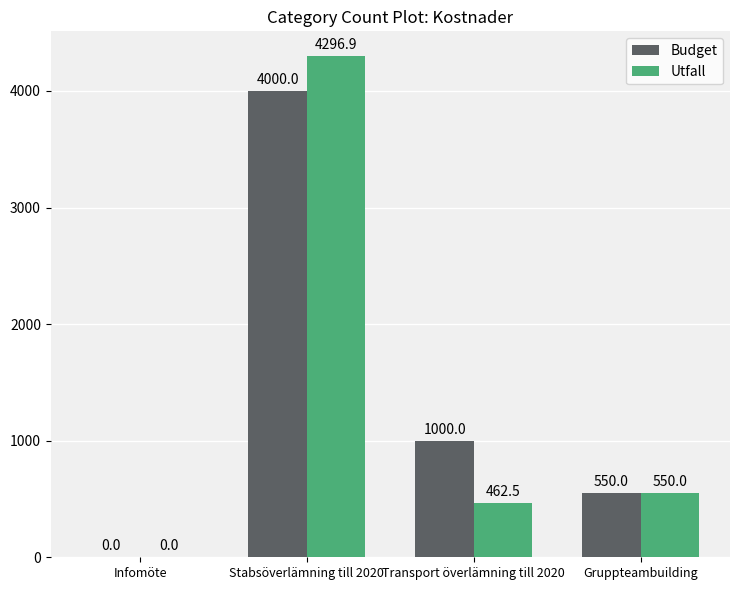

What is the sum of all Budget values?

5550.0